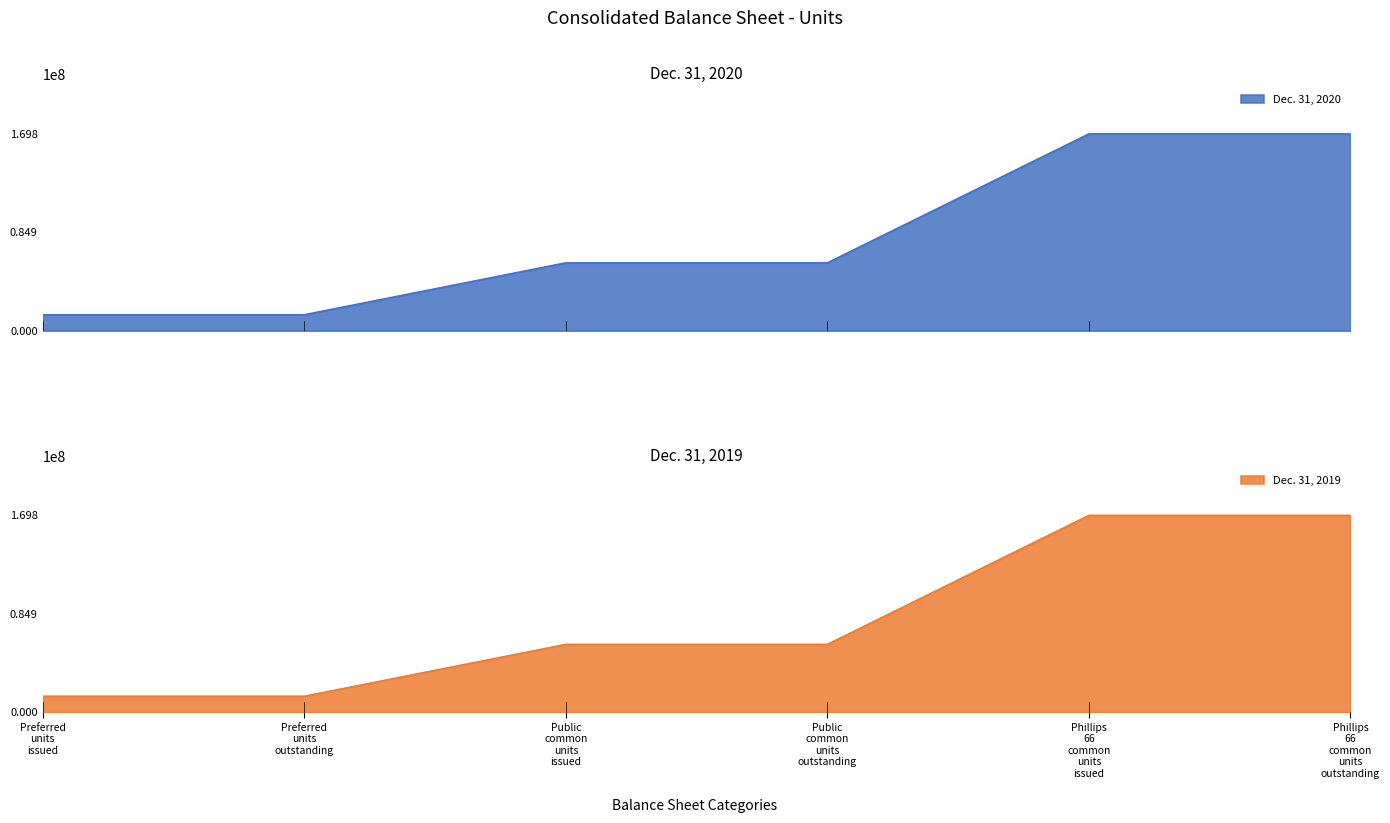

How many lines are shown in the chart?

2